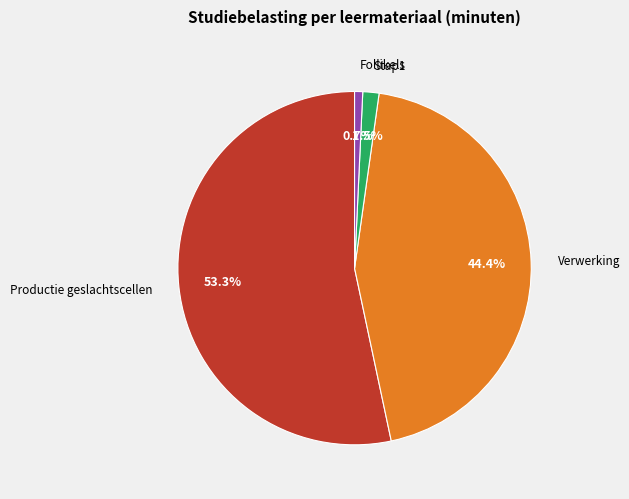

How much of the chart is everything except Verwerking?

55.6%